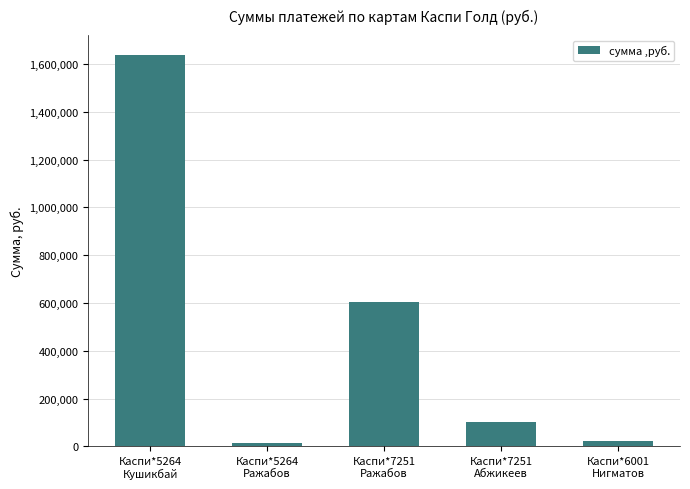

What is the value of the 2nd bar from the left?

12299.0